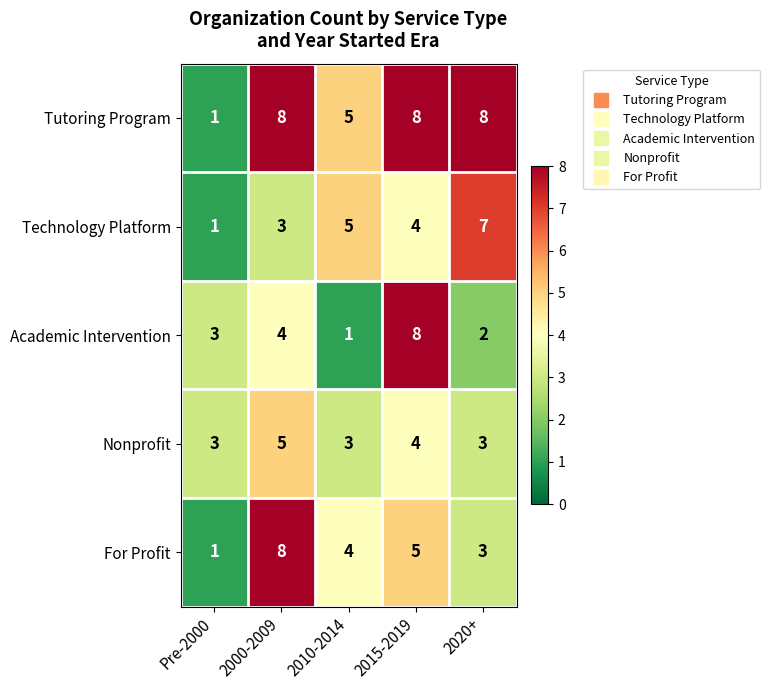

Which category has the highest value in the For Profit series?

2000-2009